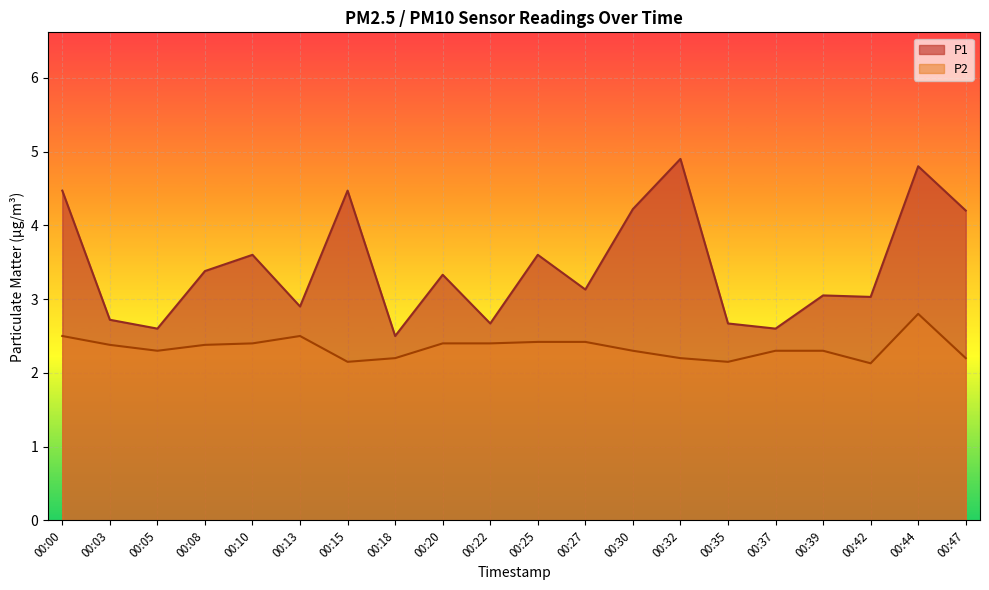

Is the value of P1 at 00:00 greater than the value of P2 at 00:42?

Yes